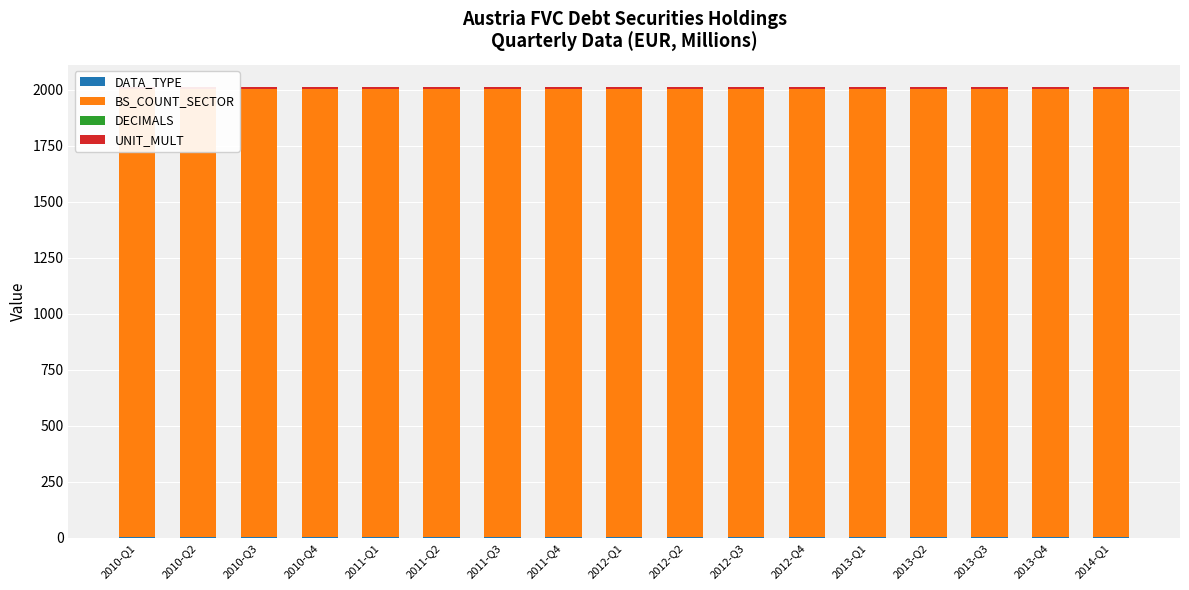

Rank the series at 2011-Q3 from lowest to highest value.

DECIMALS, DATA_TYPE, UNIT_MULT, BS_COUNT_SECTOR